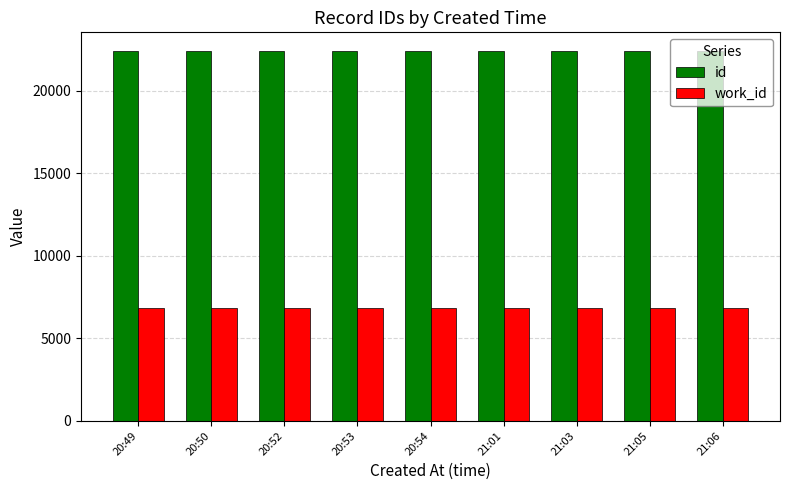

What is the label of the 1st bar from the right?

21:06